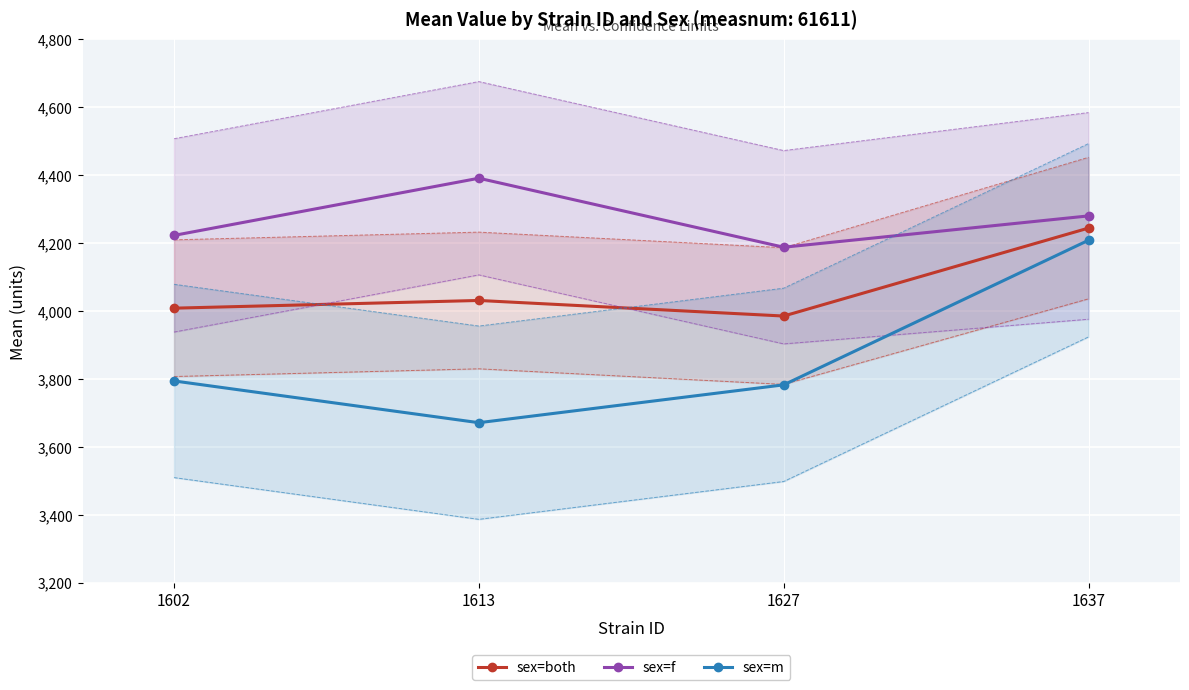

What are all the series names shown in the legend?

sex=both, sex=f, sex=m